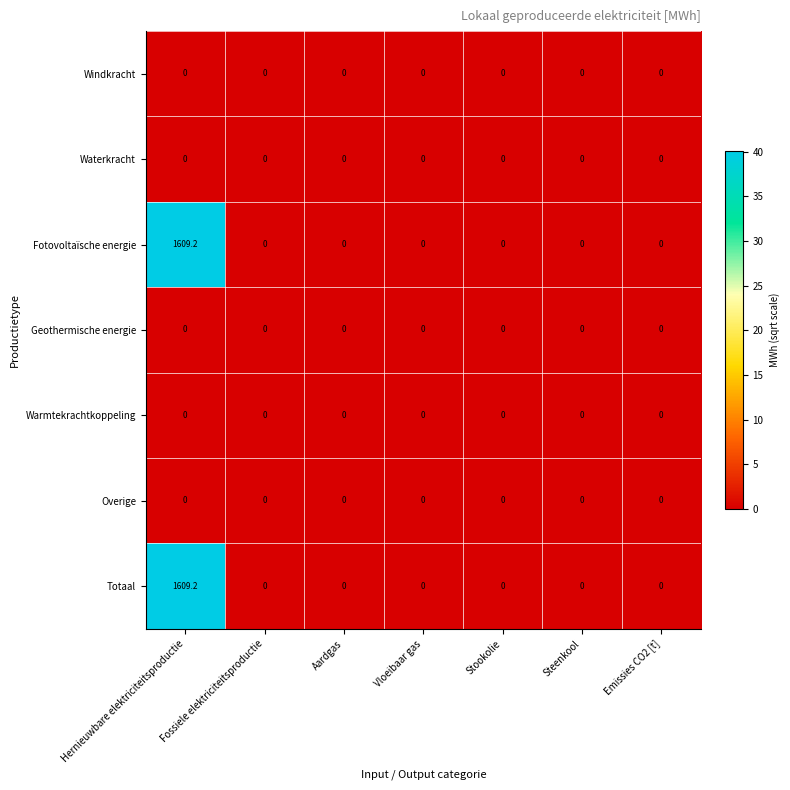

At which category is the sum across all series the highest?

Hernieuwbare elektriciteitsproductie